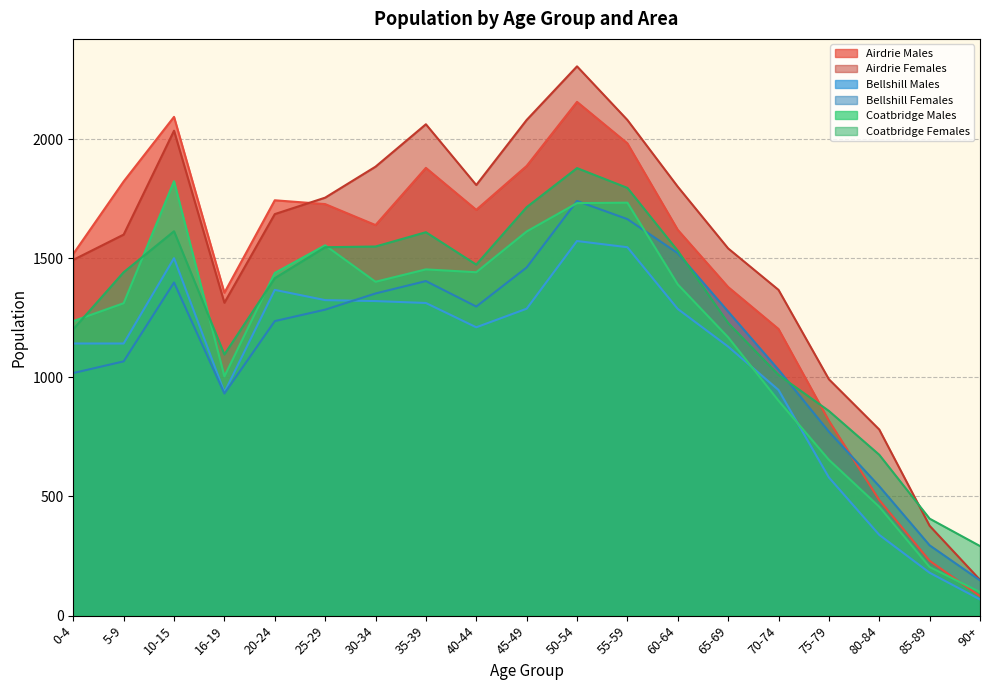

What is the average value of the Coatbridge Females series?

1281